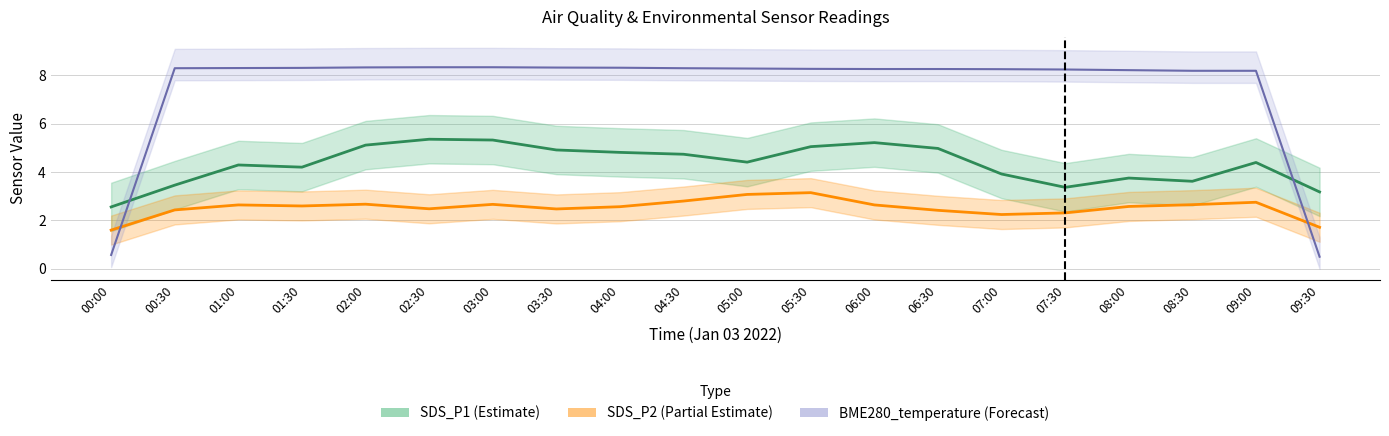

What is the total value across all series at 00:00?

4.7